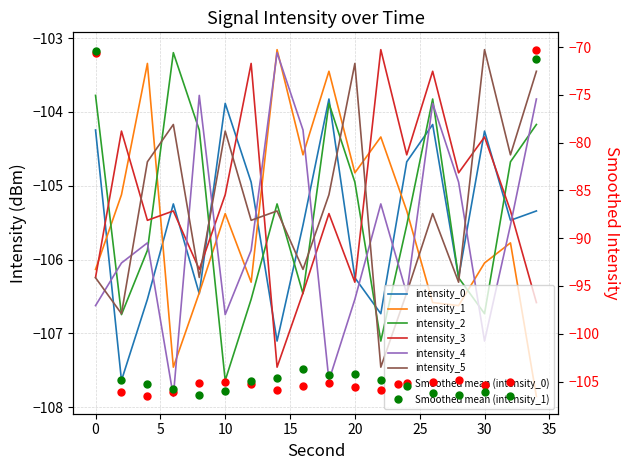

How many categories are shown in the chart?

18